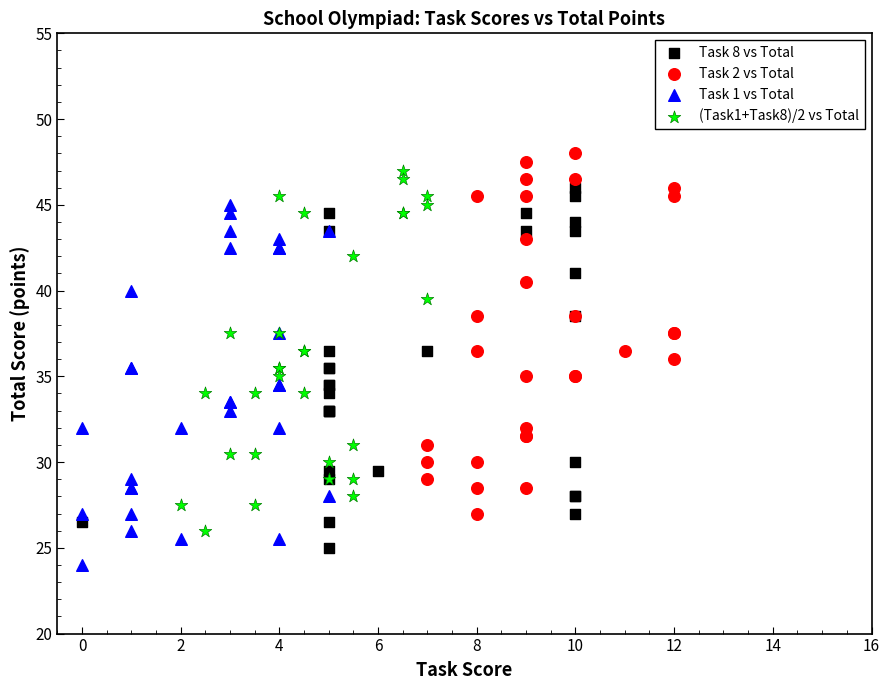

What are all the series names shown in the legend?

Task 8 vs Total, Task 2 vs Total, Task 1 vs Total, (Task1+Task8)/2 vs Total